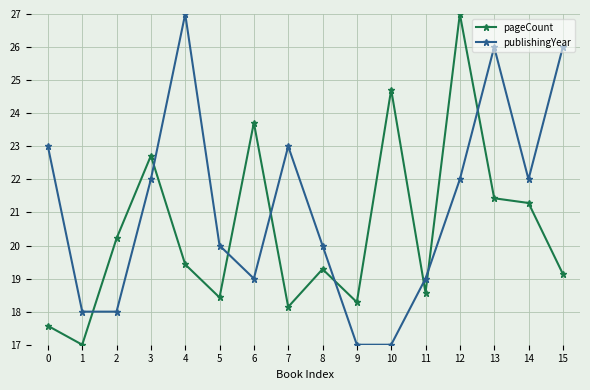

What are all the series names shown in the legend?

pageCount, publishingYear